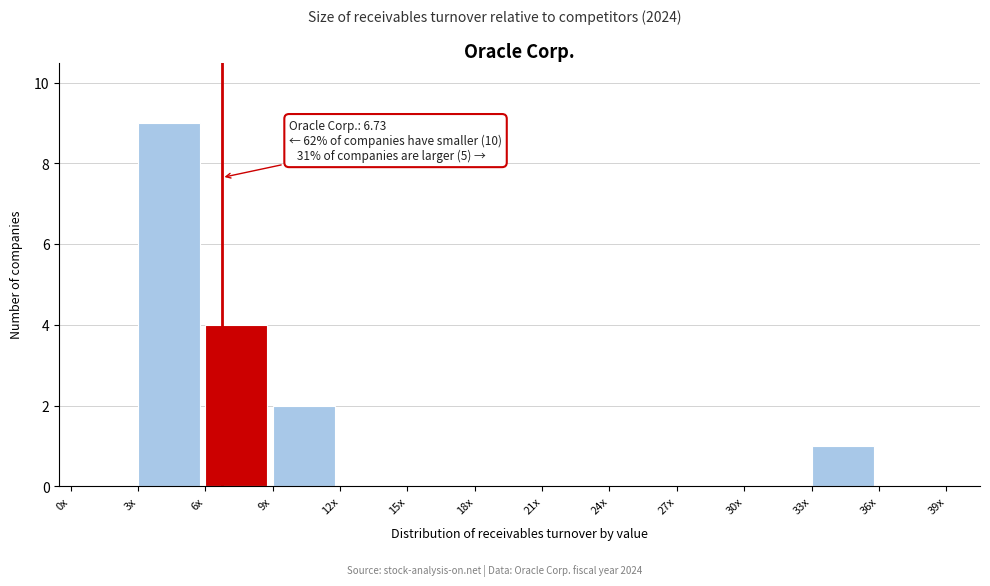

Reading left to right, extract all data points from this chart.

0x=0	3x=9	6x=4	9x=2	12x=0	15x=0	18x=0	21x=0	24x=0	27x=0	30x=0	33x=1	36x=0	39x=0